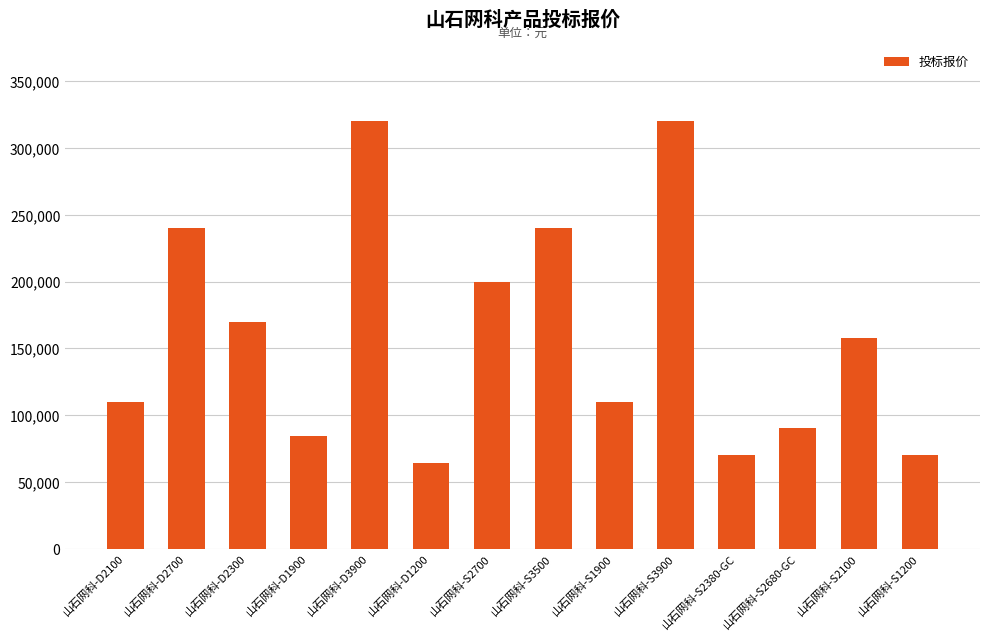

The value at 山石网科-S1900 is 168611. True or false?

False